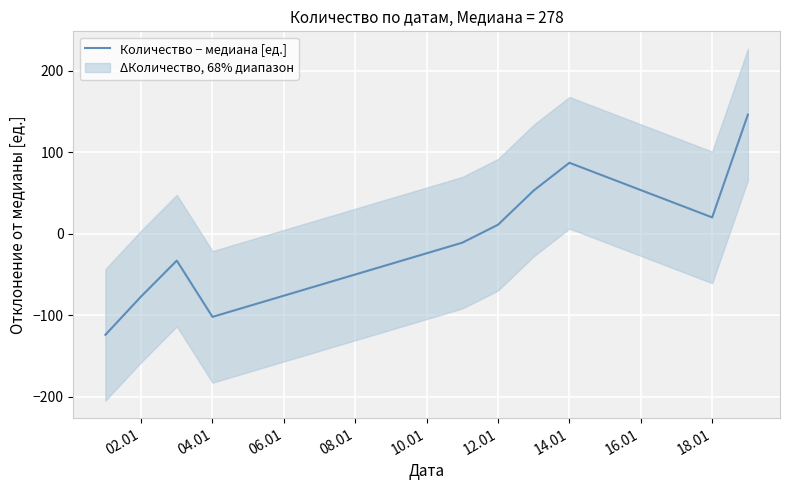

How many points are higher than both their immediate neighbors (excluding endpoints)?

2